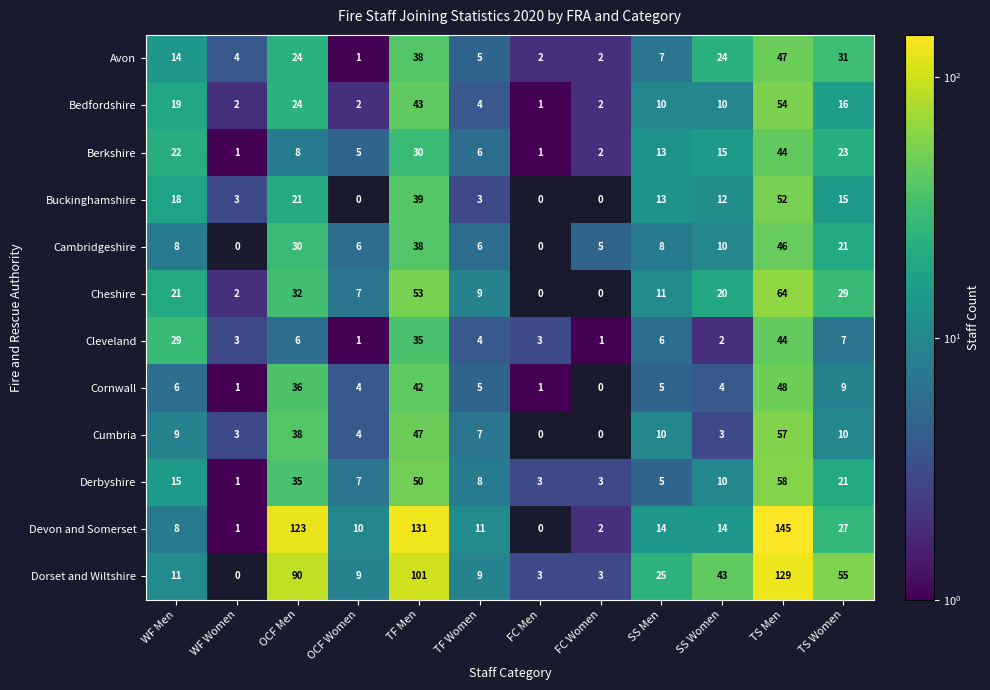

True or false: Cambridgeshire has a value of 11 at TF Women.

False